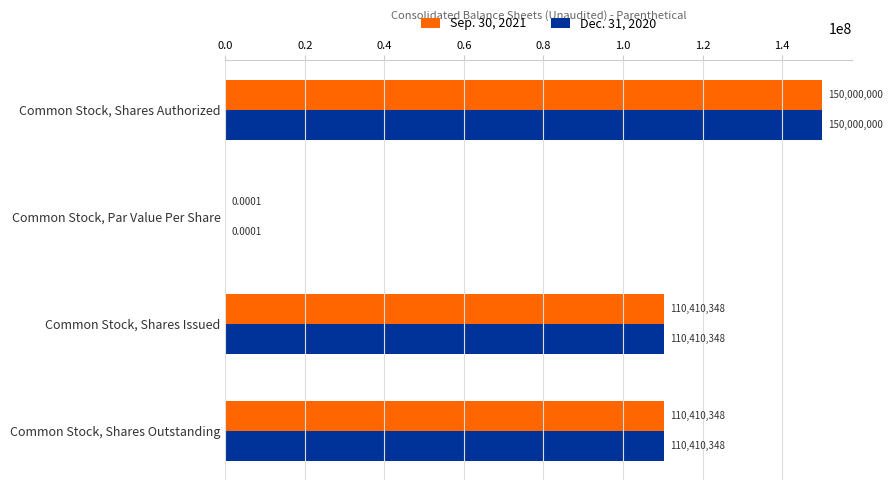

At which category is the sum across all series the highest?

Common Stock, Shares Authorized